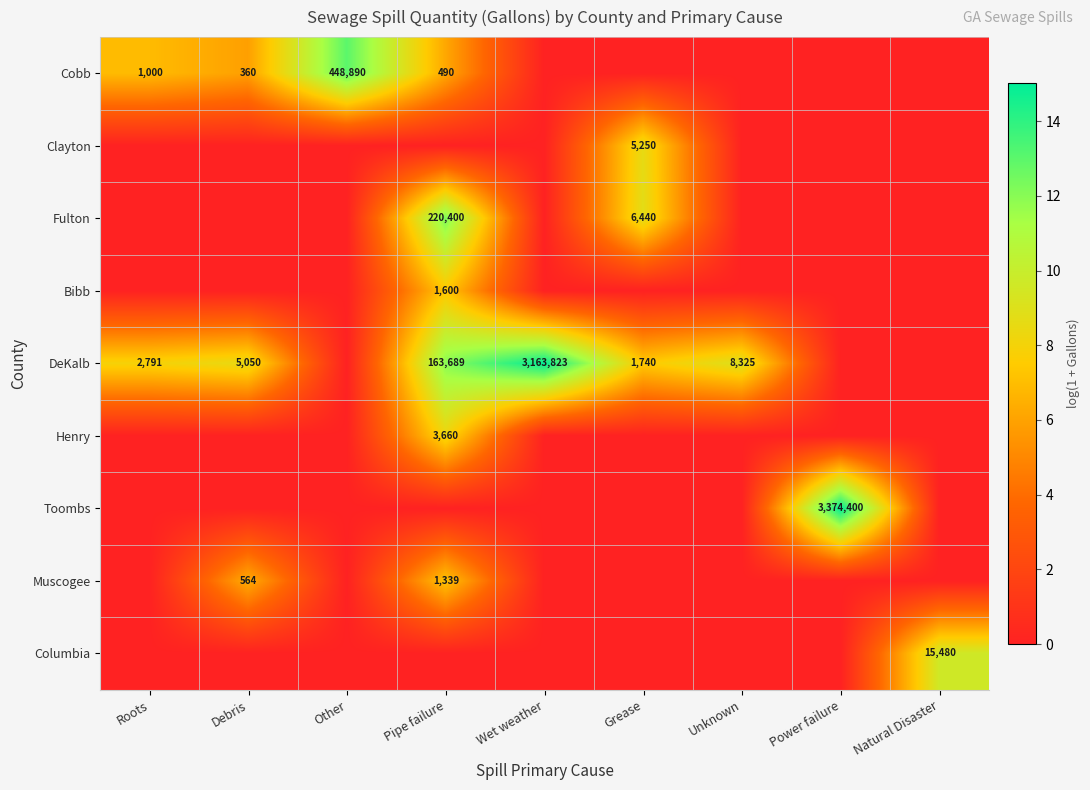

The Clayton series shows 5250 at Grease. True or false?

True